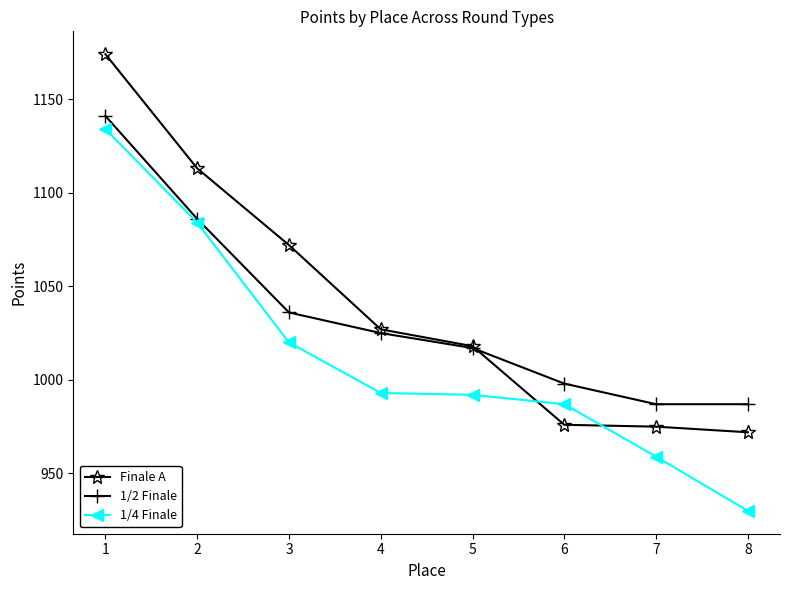

True or false: Finale A has more than 1 interior local peaks.

False